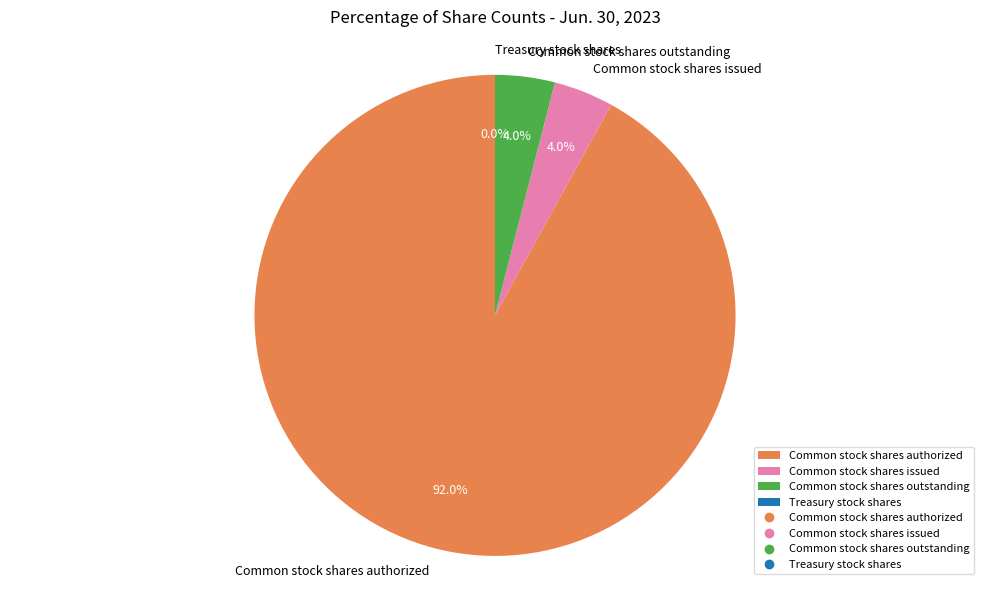

To the nearest percent, what percentage of the pie is Common stock shares issued?

4%